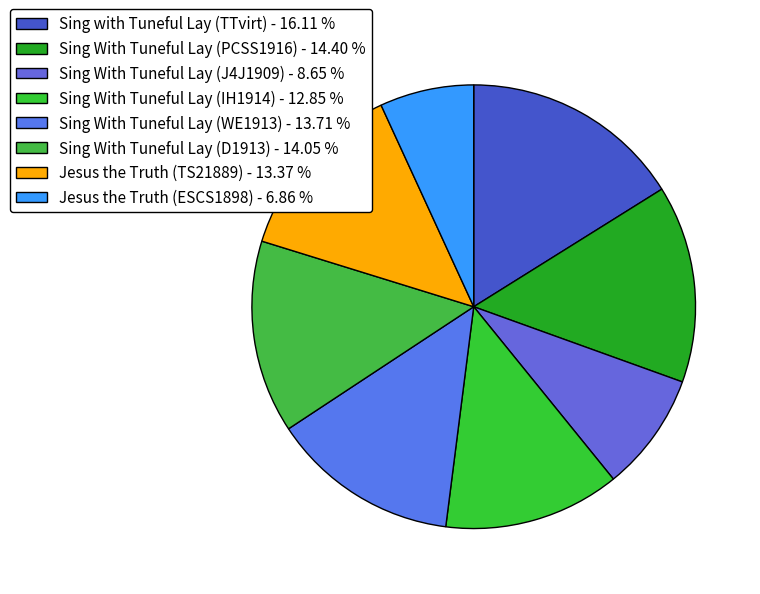

Does any single category account for the majority?

No